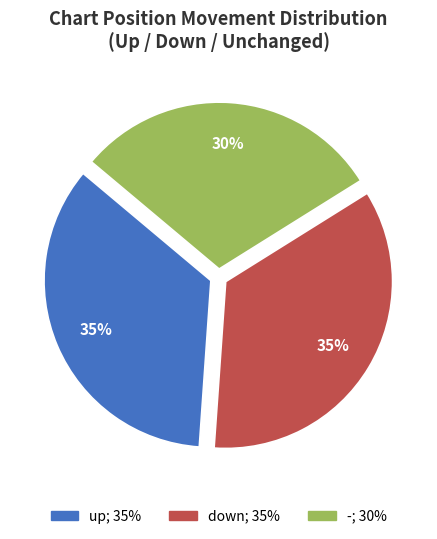

Which slice is the smallest?

-